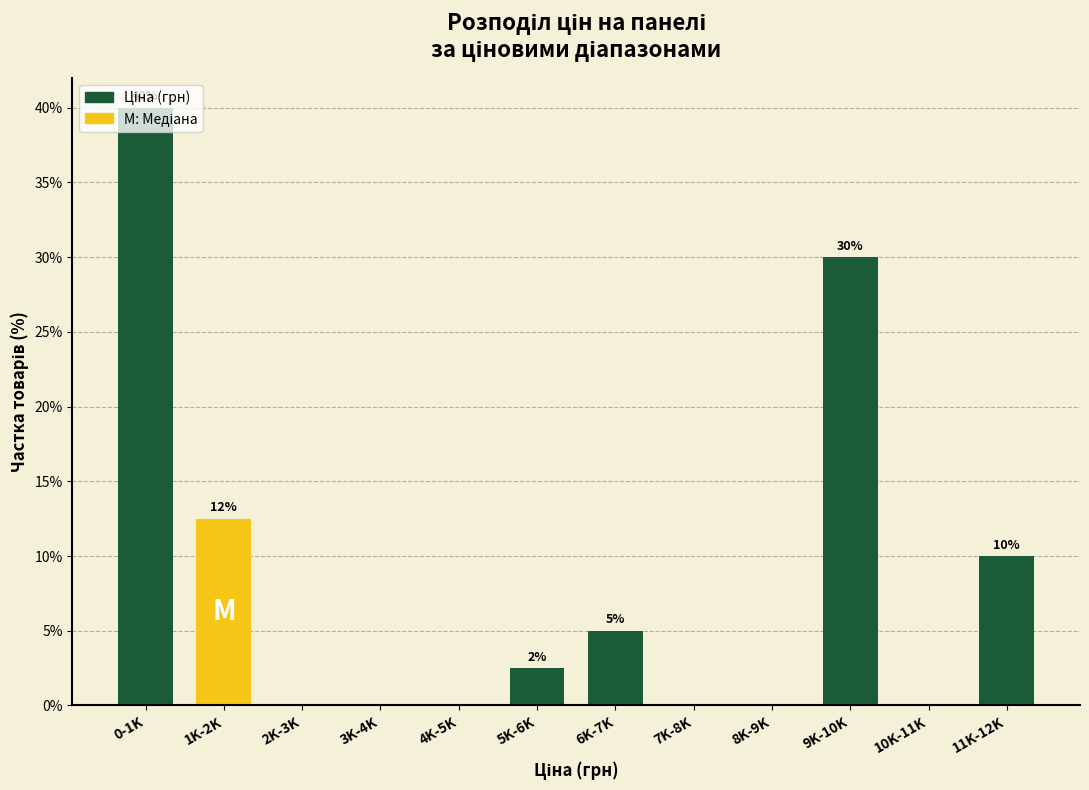

At which label does the data first exceed 2?

0-1K